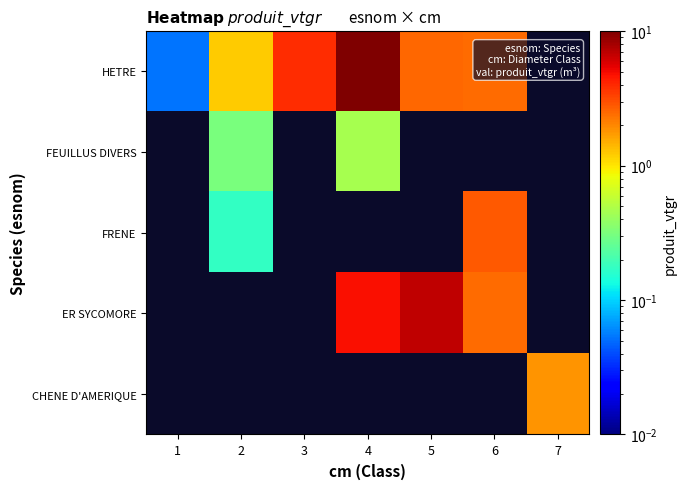

Where does the HETRE series first go above 2?

3